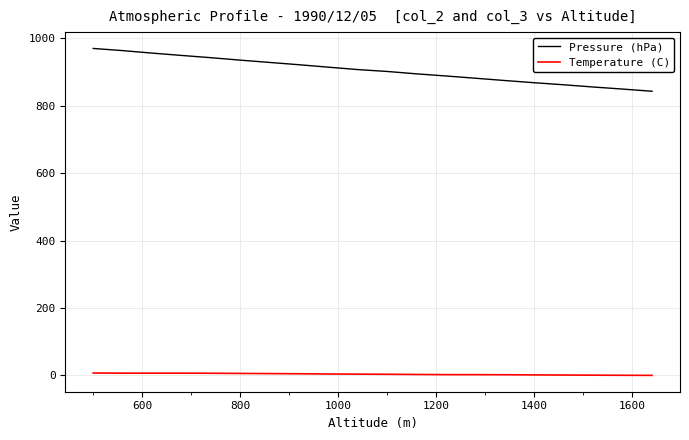

Which series has the widest spread of values?

Pressure (hPa)